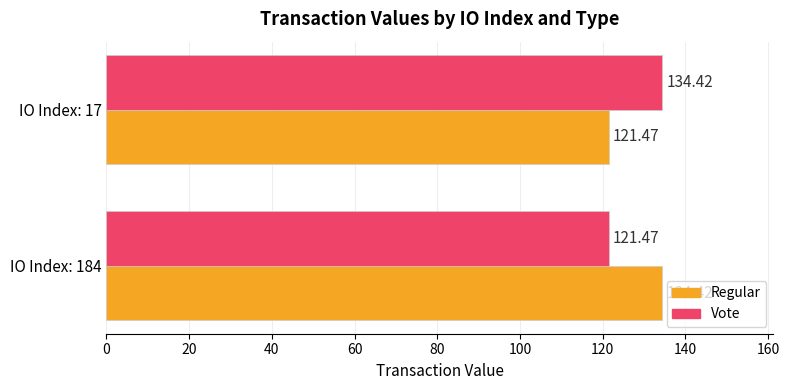

Rank the categories by Regular value from highest to lowest.

IO Index: 184, IO Index: 17